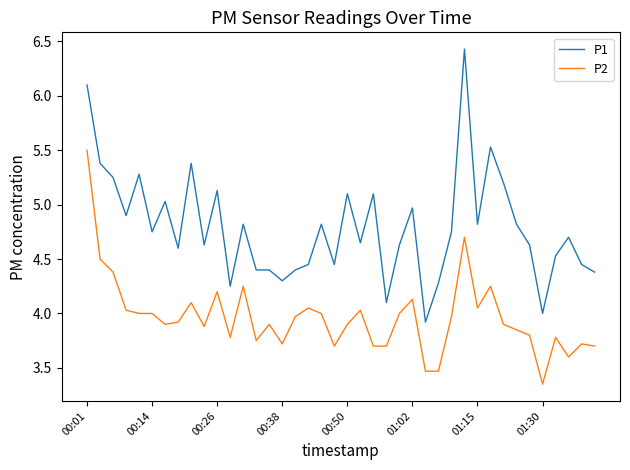

Rank the series by their average value, from highest to lowest.

P1, P2